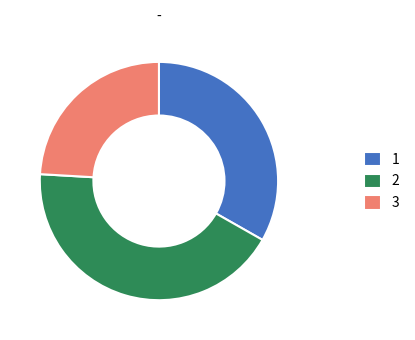

Does 3 represent more than half of the total?

No